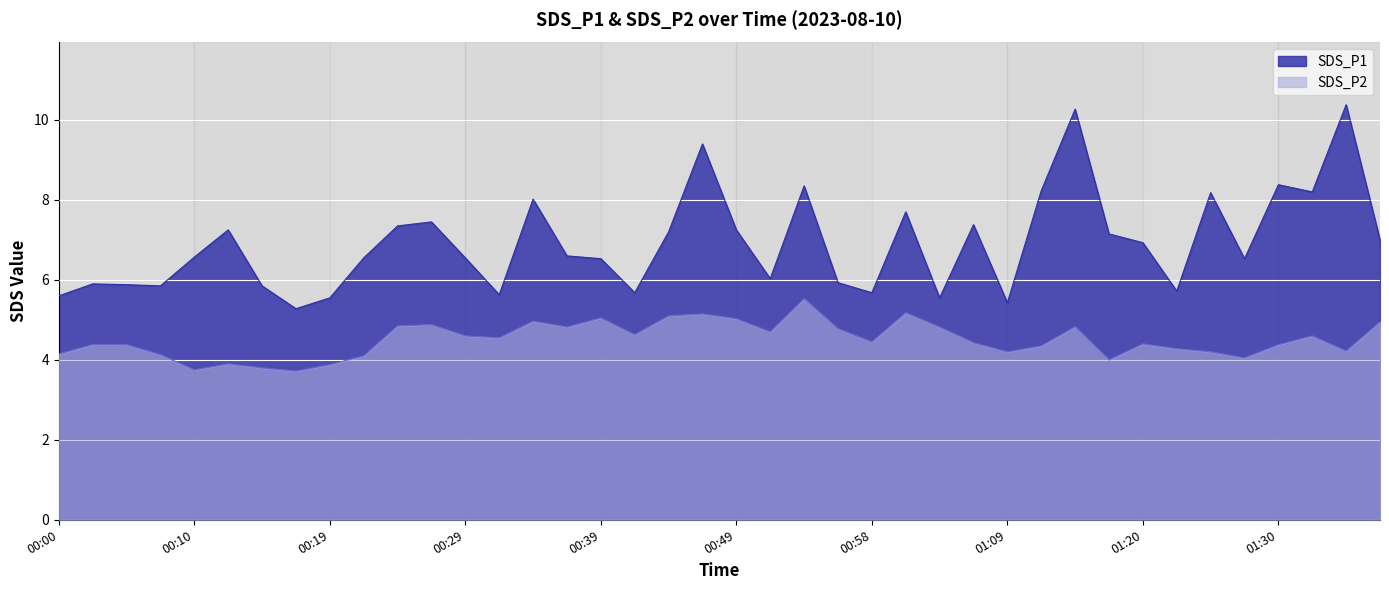

Where is the data nearest to the value 7?

01:37